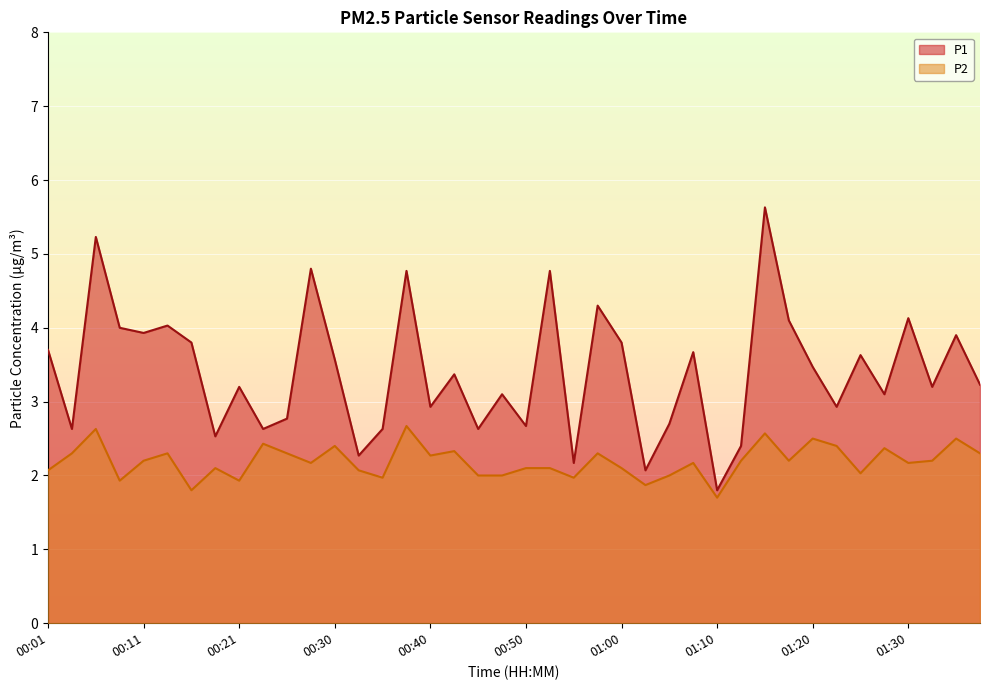

Does the chart display data point markers on the line(s)?

No